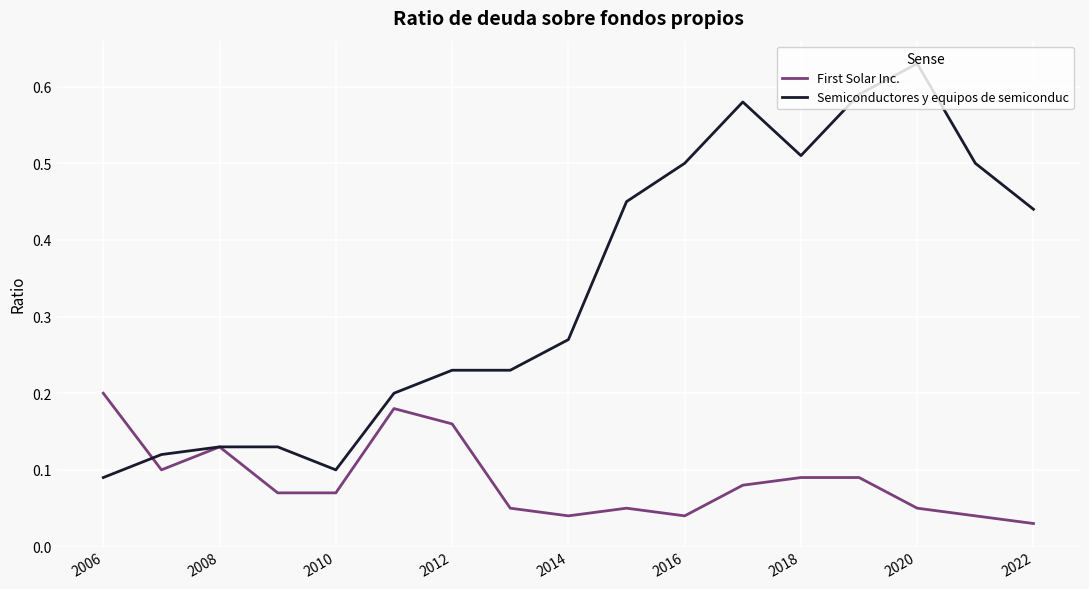

Rank the series by their average value, from highest to lowest.

Semiconductores y equipos de semiconduc, First Solar Inc.